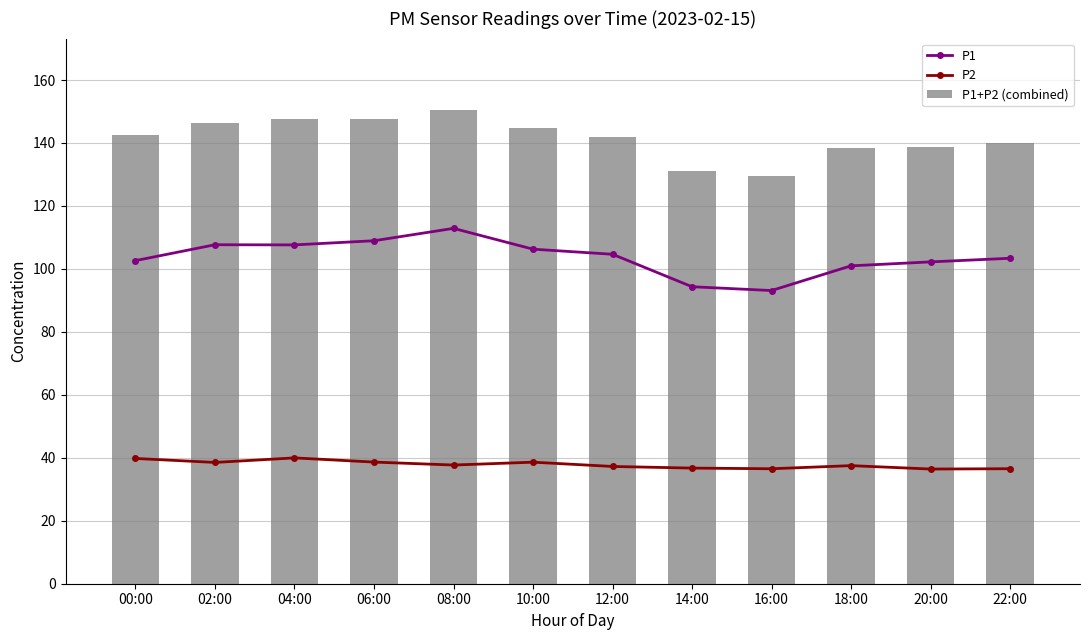

What is the label of the 7th bar from the right?

10:00